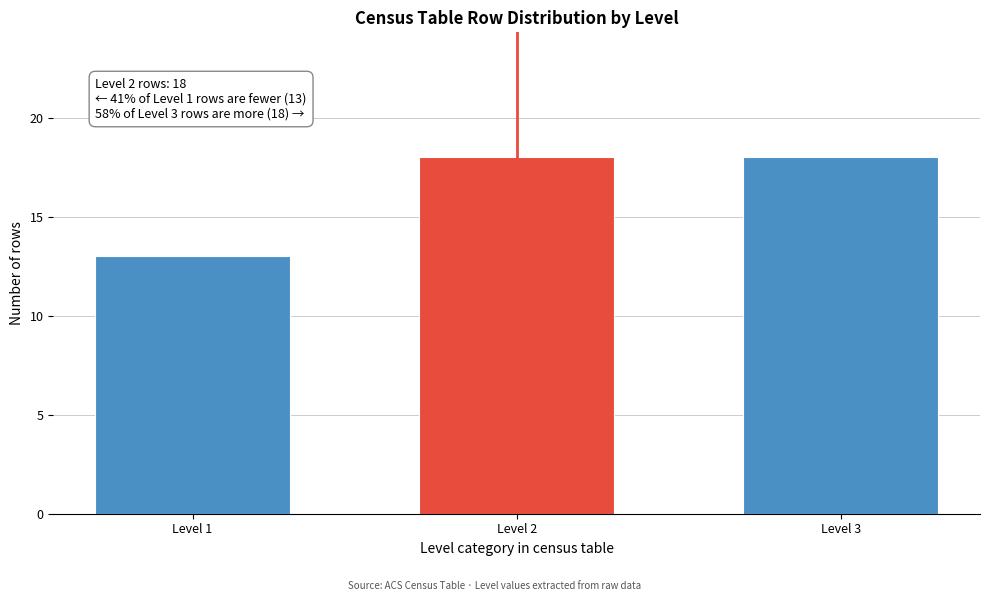

Reading left to right, list all the values displayed in this chart.

Level 1=13	Level 2=18	Level 3=18